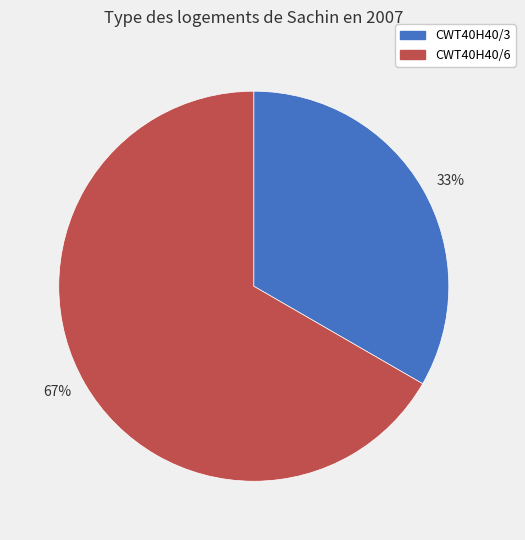

To the nearest percent, what is the combined percentage of 67% and 33%?

100%